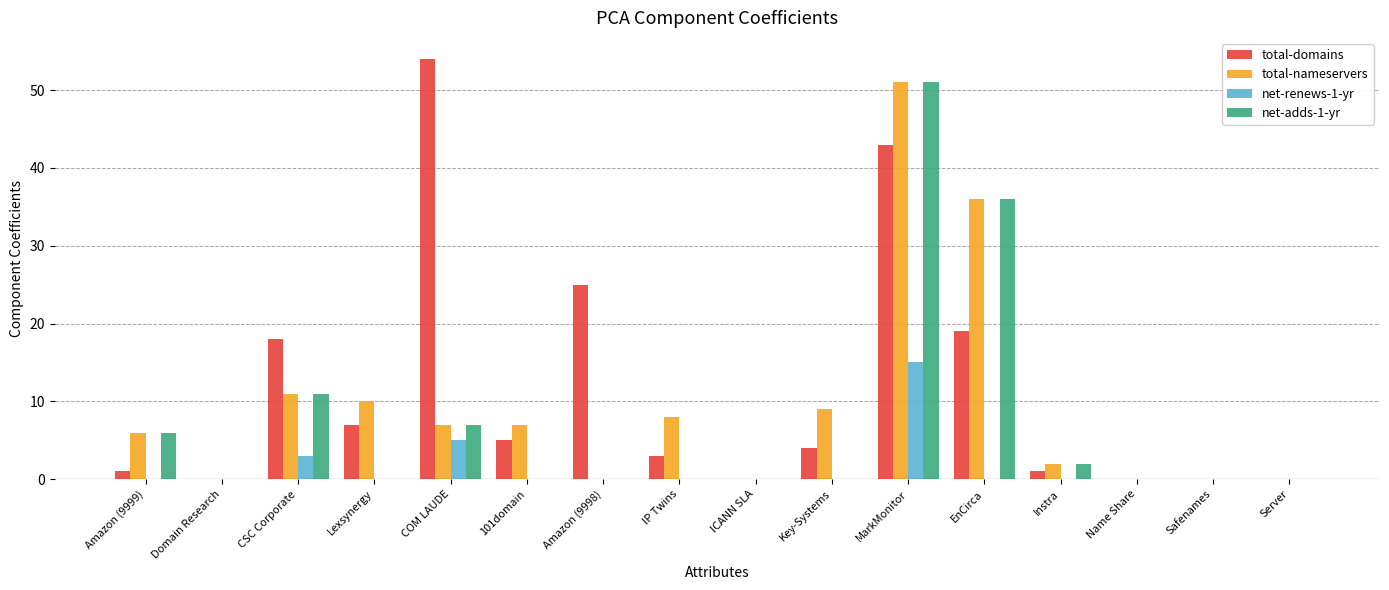

At which label does total-nameservers reach its peak?

MarkMonitor